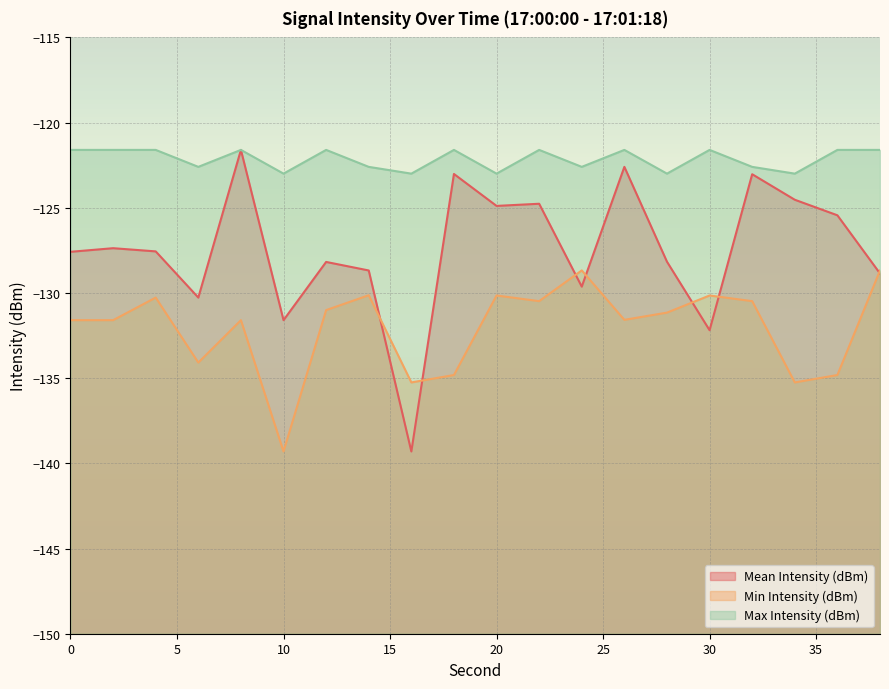

Reading right to left, list all the values displayed in this chart.

Mean Intensity (dBm): 38=-128.9	36=-125.4	34=-124.5	32=-123.0	30=-132.2	28=-128.2	26=-122.6	24=-129.6	22=-124.8	20=-124.9	18=-123.0	16=-139.3	14=-128.7	12=-128.2	10=-131.6	8=-121.6	6=-130.3	4=-127.6	2=-127.4	0=-127.6
Min Intensity (dBm): 38=-128.7	36=-134.8	34=-135.3	32=-130.5	30=-130.1	28=-131.2	26=-131.6	24=-128.7	22=-130.5	20=-130.1	18=-134.8	16=-135.3	14=-130.1	12=-131.0	10=-139.3	8=-131.6	6=-134.1	4=-130.3	2=-131.6	0=-131.6
Max Intensity (dBm): 38=-121.6	36=-121.6	34=-123.0	32=-122.6	30=-121.6	28=-123.0	26=-121.6	24=-122.6	22=-121.6	20=-123.0	18=-121.6	16=-123.0	14=-122.6	12=-121.6	10=-123.0	8=-121.6	6=-122.6	4=-121.6	2=-121.6	0=-121.6